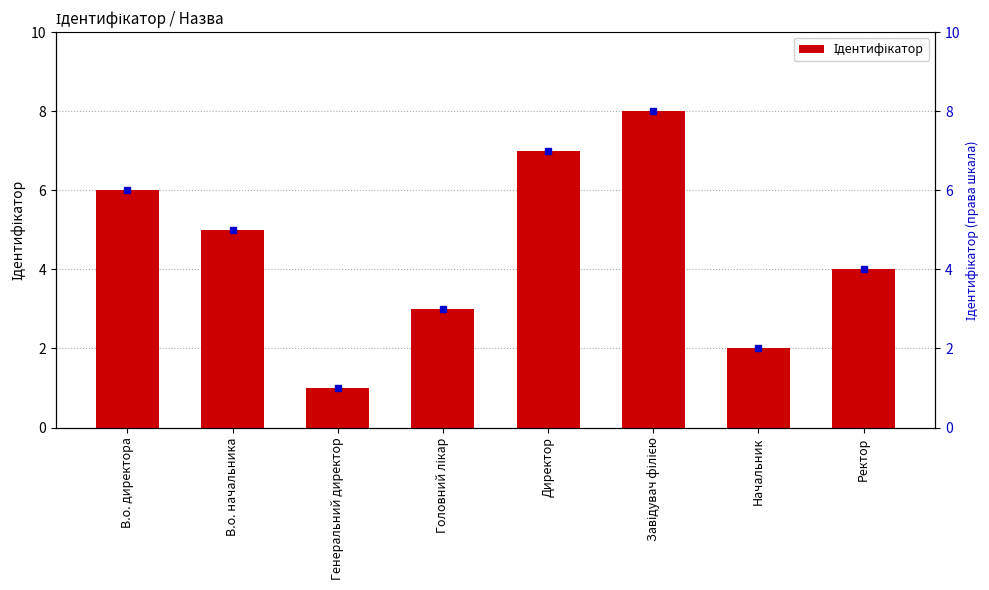

True or false: the data shows 7 at Директор.

True